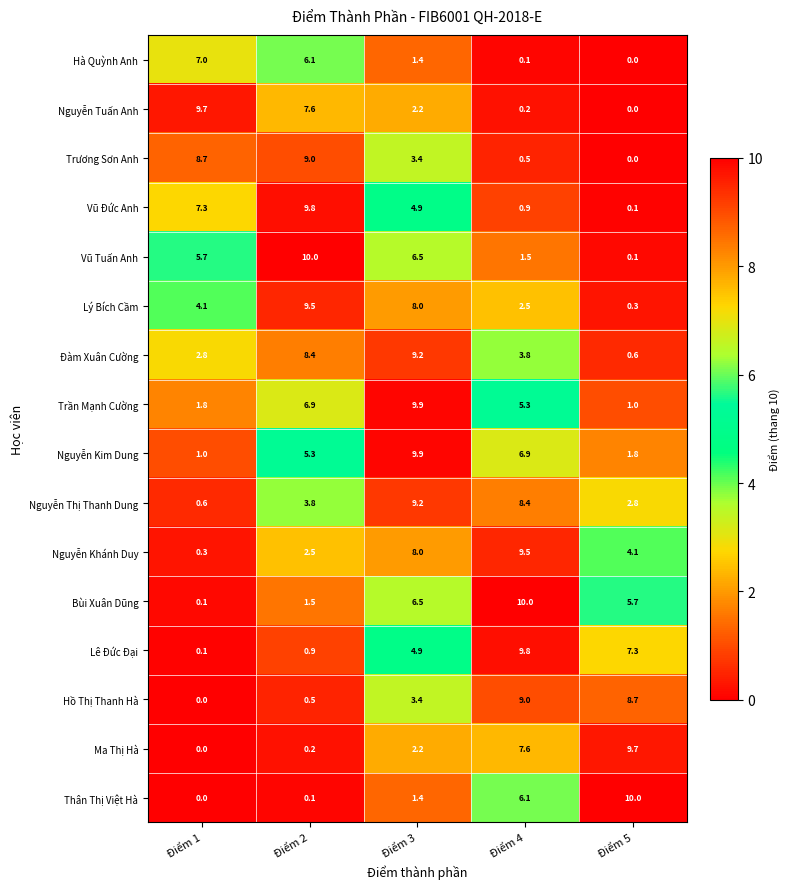

At which label does Vũ Đức Anh reach its minimum?

Điểm 5